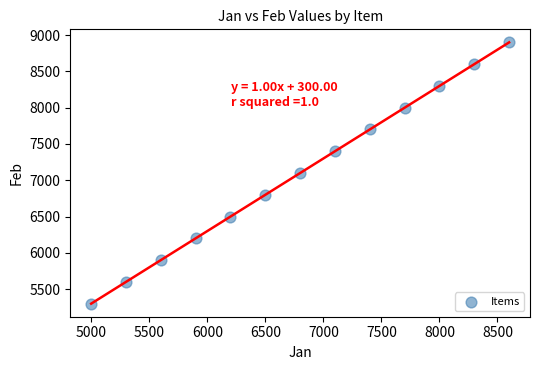

What is the range of Y values (max minus min)?

3600